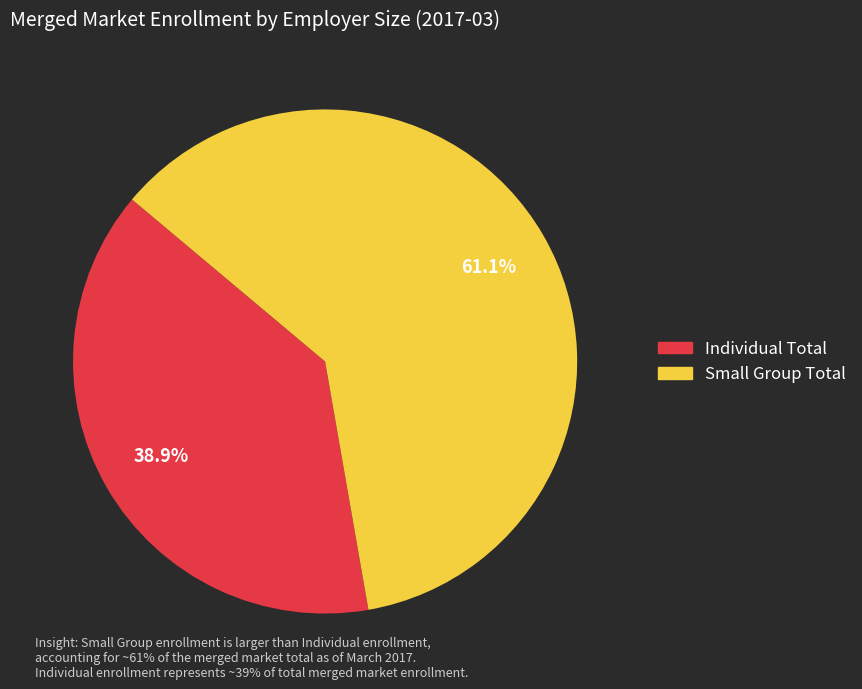

Which has a higher value, Small Group Total or Individual Total?

Small Group Total